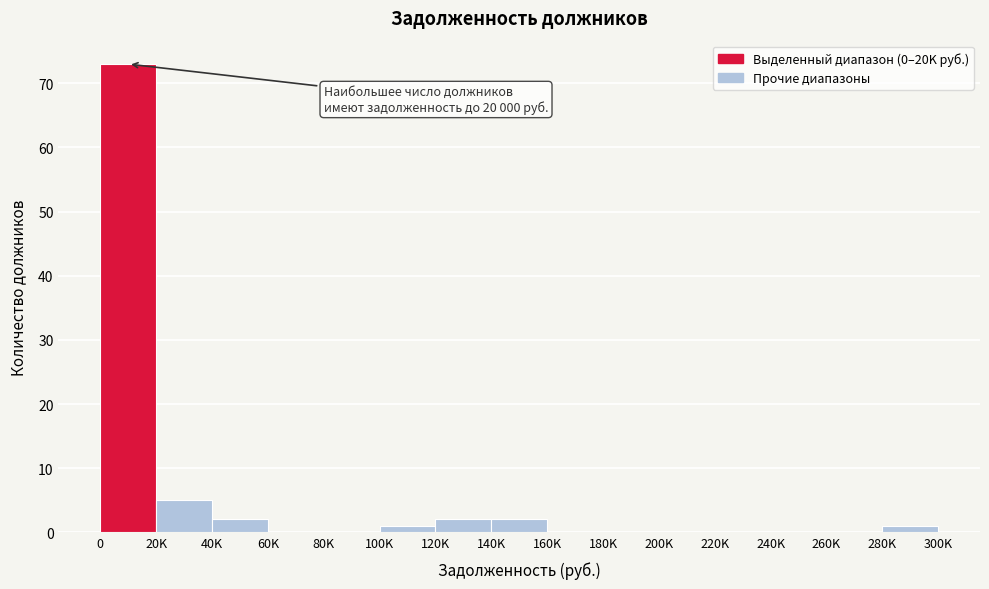

Reading left to right, list all the values displayed in this chart.

0=73	20K=5	40K=2	60K=0	80K=0	100K=1	120K=2	140K=2	160K=0	180K=0	200K=0	220K=0	240K=0	260K=0	280K=1